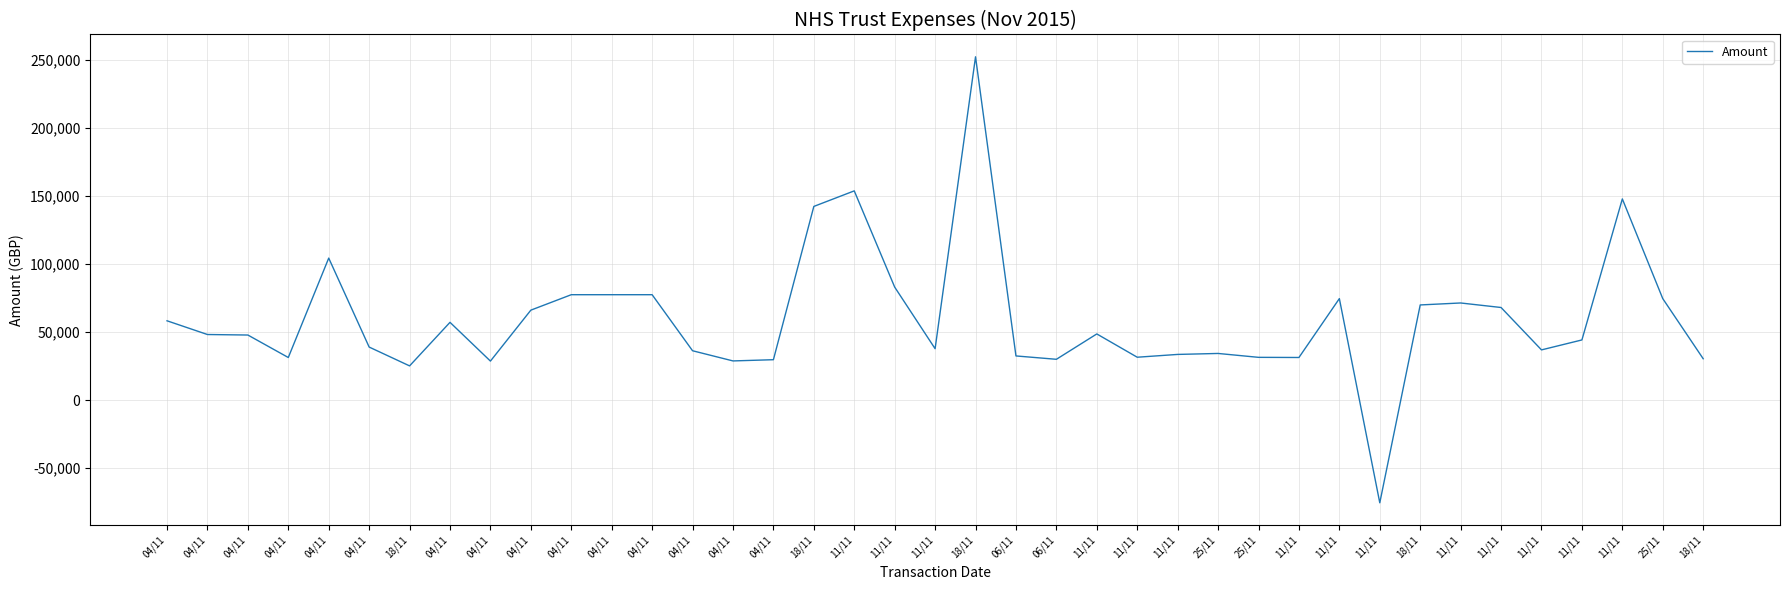

Does the chart have visible grid lines?

Yes